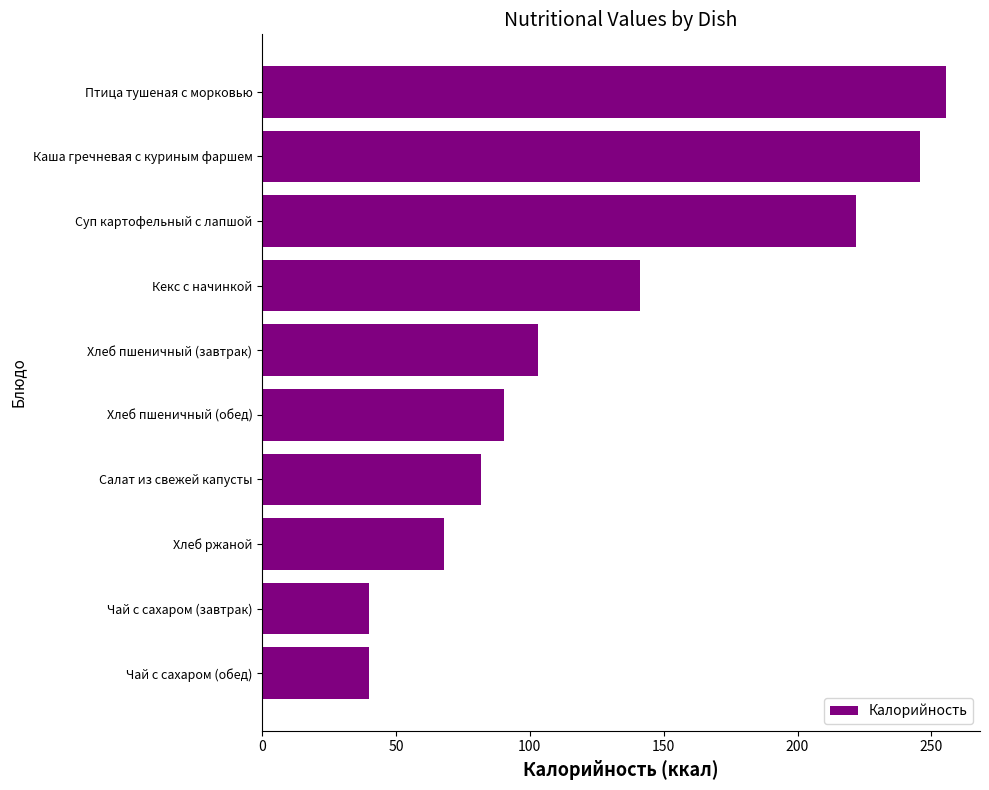

What is the value of the 9th bar from the top?

40.0